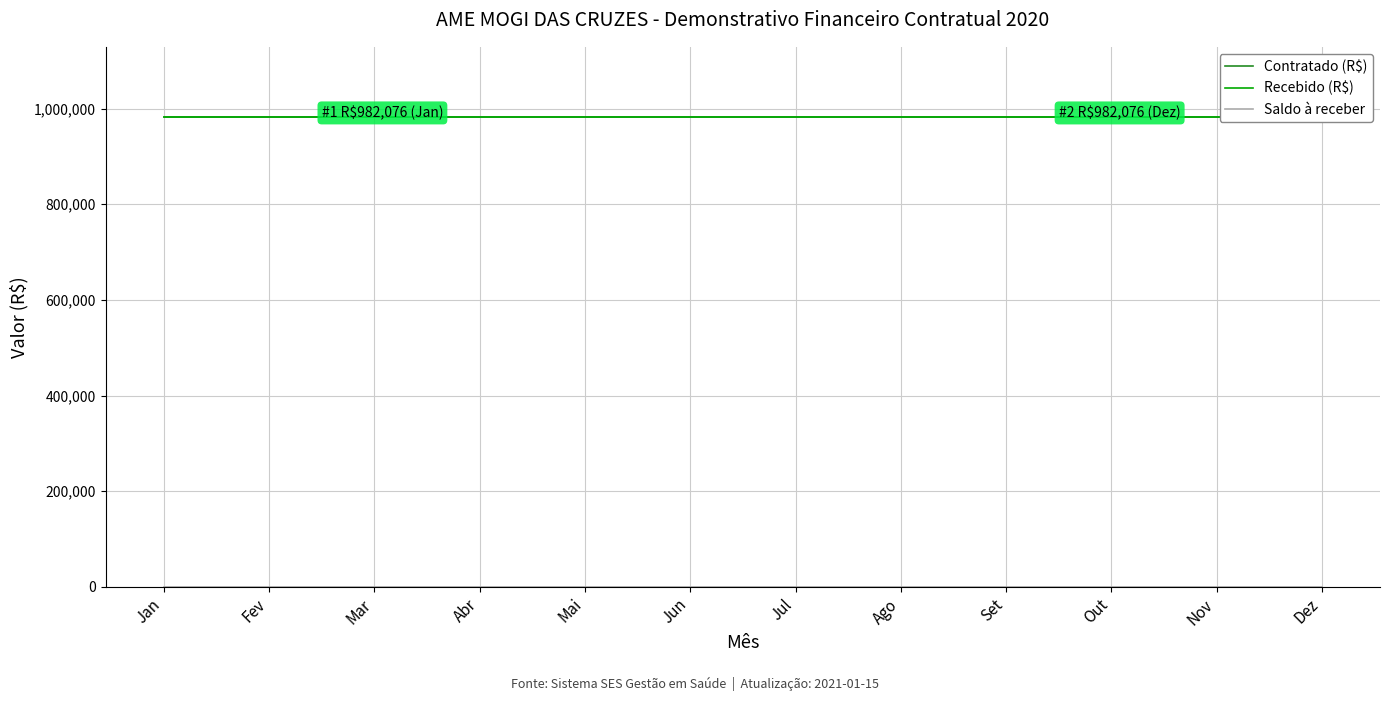

At which label does Saldo à receber reach its peak?

Jan